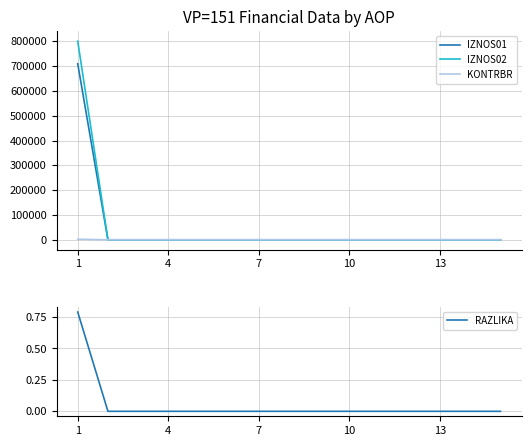

True or false: RAZLIKA has more than 0 points higher than both neighbors.

False